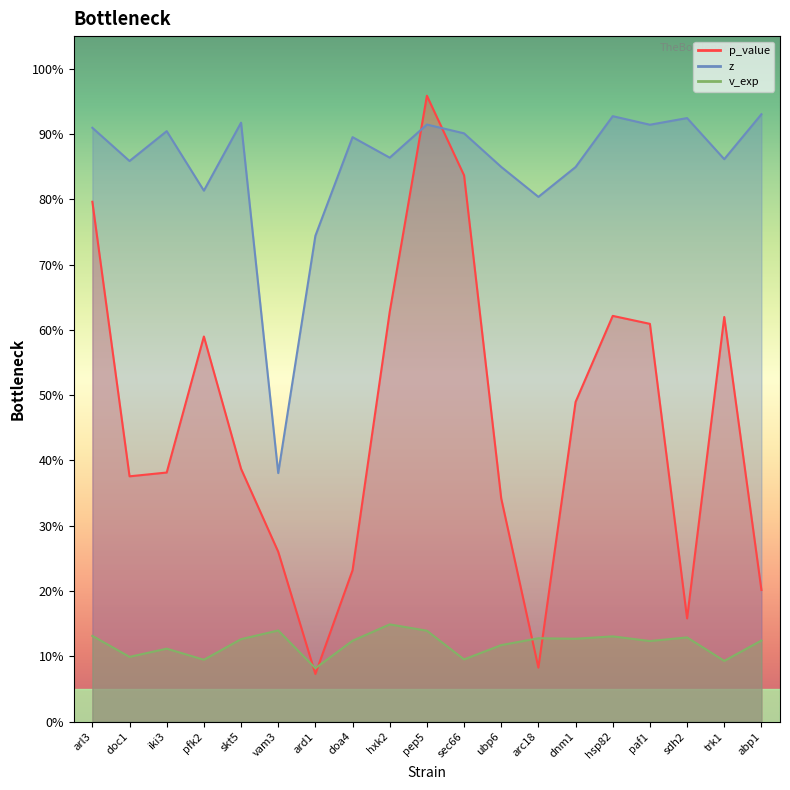

At how many categories does at least one series exceed 0?

19